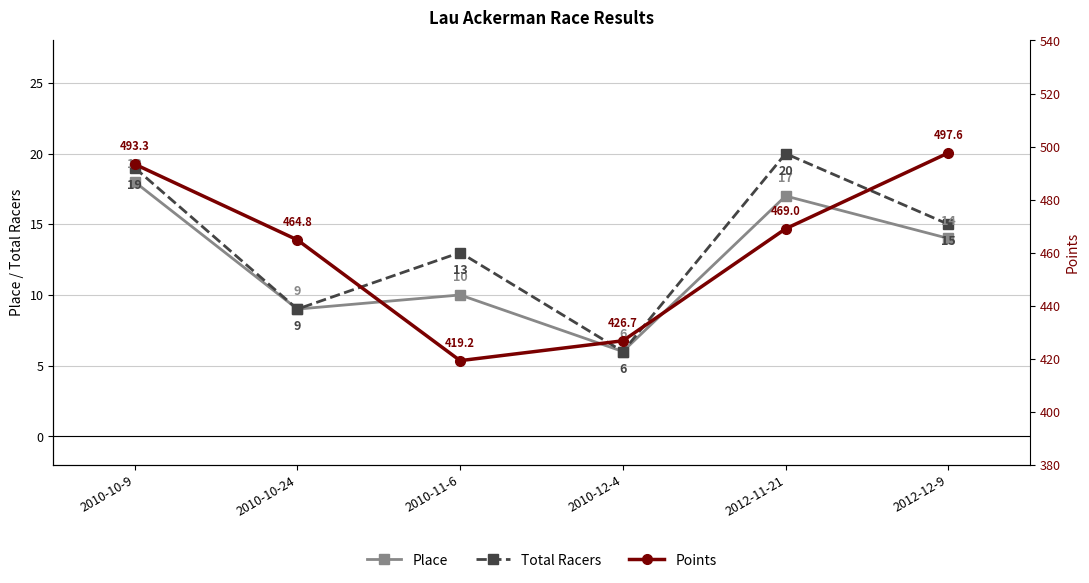

Where is the first local maximum for Place?

2010-11-6